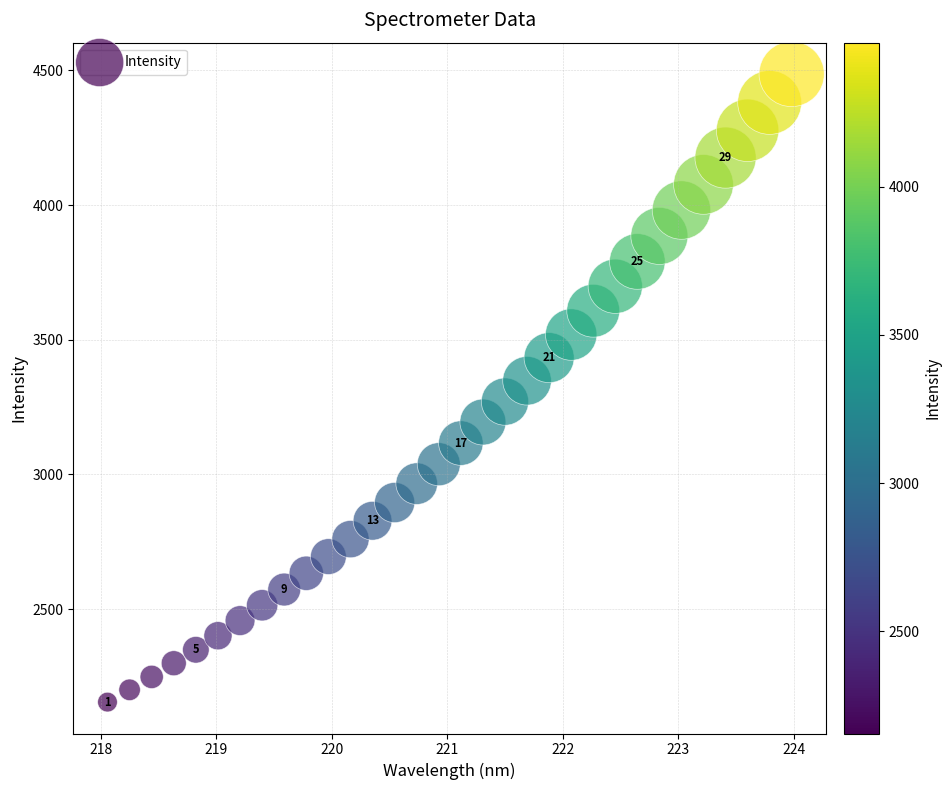

What is the range of Y values (max minus min)?

2332.1